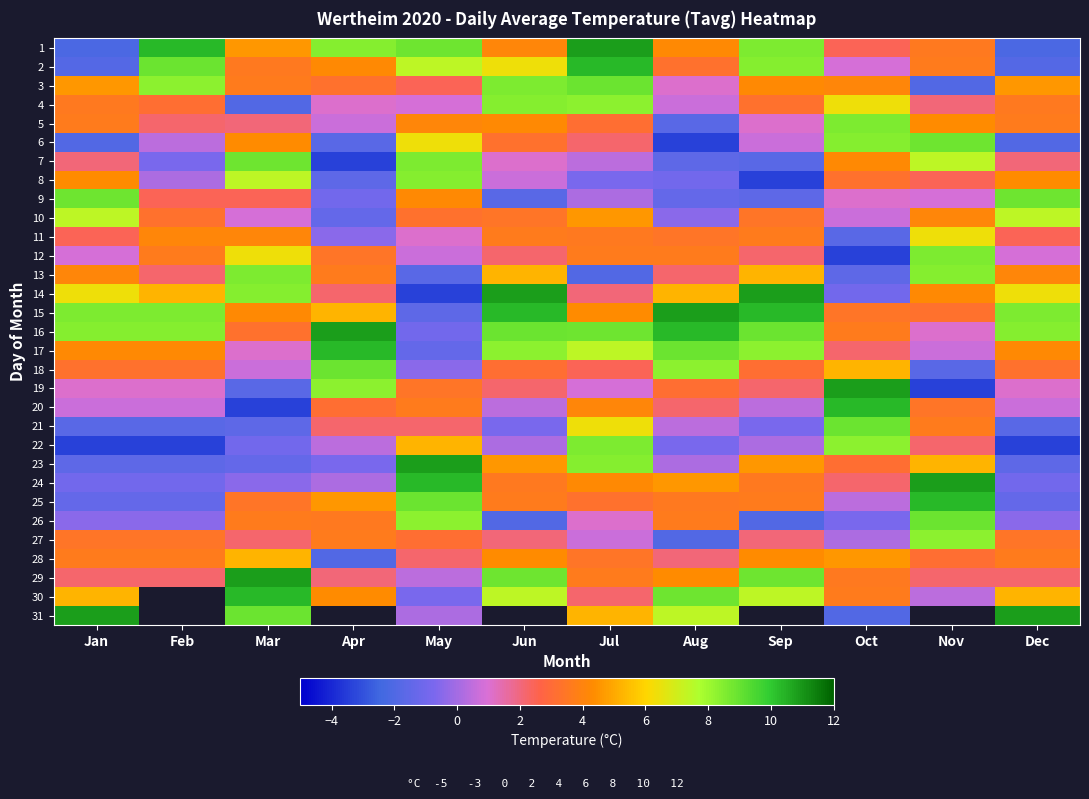

At which label does 12 reach its minimum?

Oct